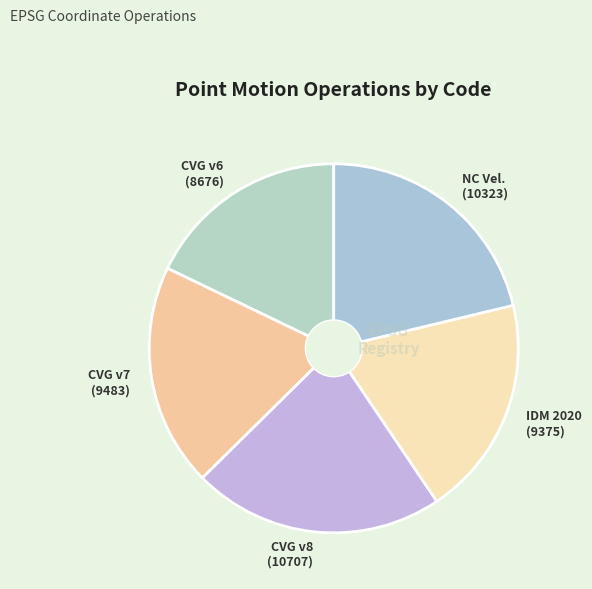

Is there any slice that represents more than half of the pie?

No